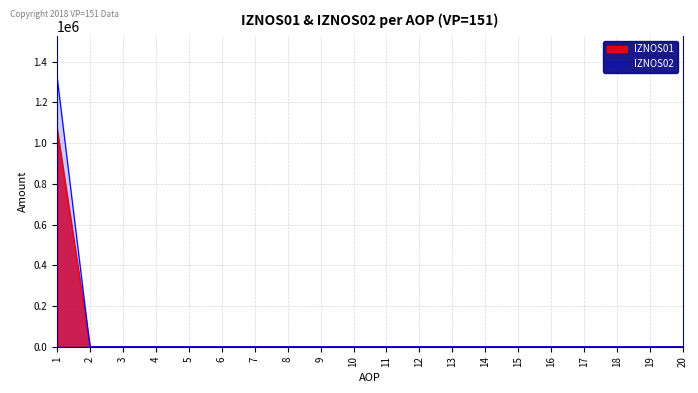

Rank the series by their average value, from highest to lowest.

IZNOS02, IZNOS01